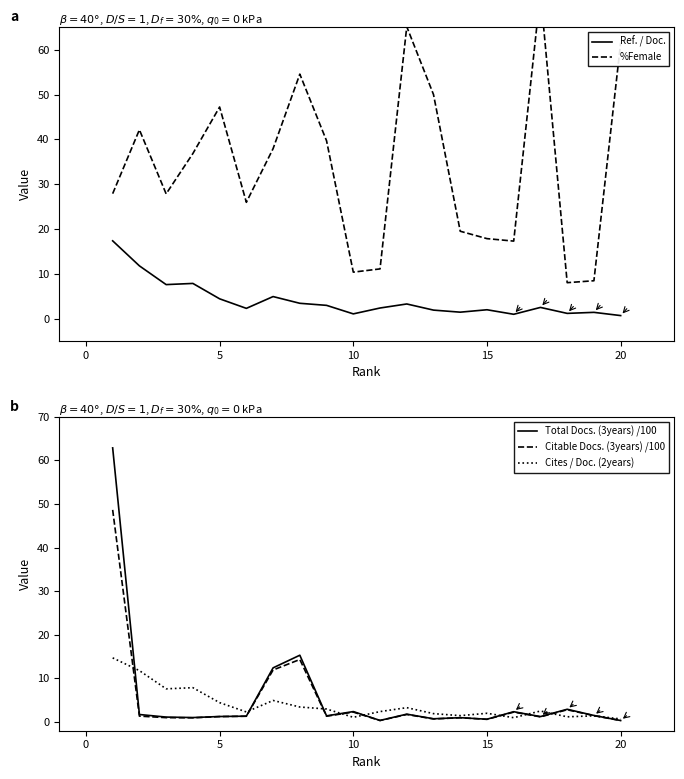

What is the maximum value for Ref. / Doc.?

17.4